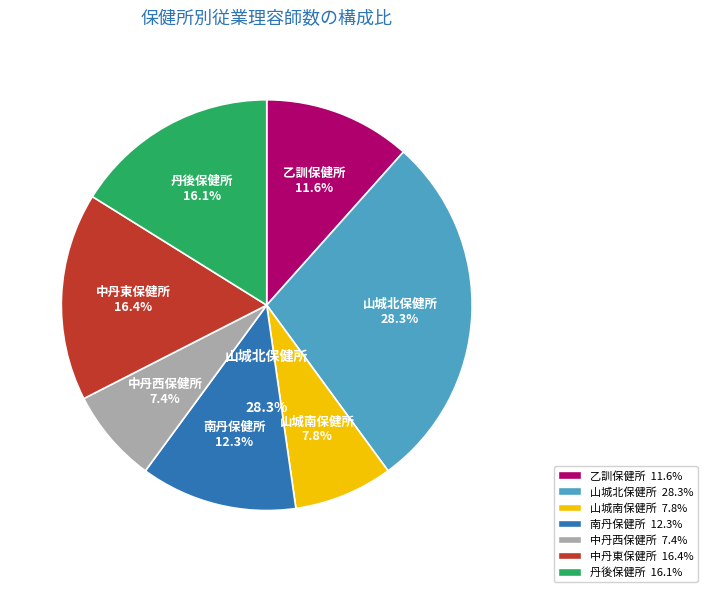

Rank the categories by value from lowest to highest.

中丹西保健所, 山城南保健所, 乙訓保健所, 南丹保健所, 丹後保健所, 中丹東保健所, 山城北保健所